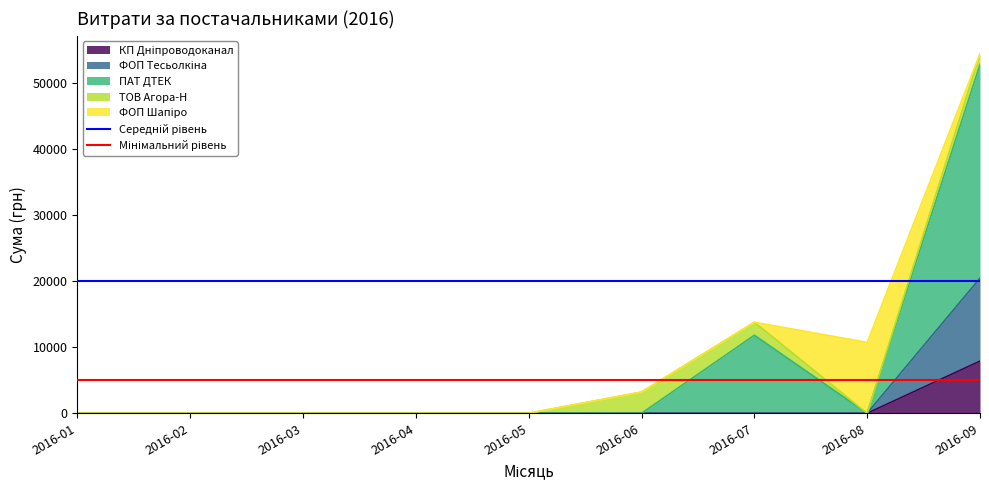

True or false: Середній рівень has a value of 20000 at 2016-01.

True